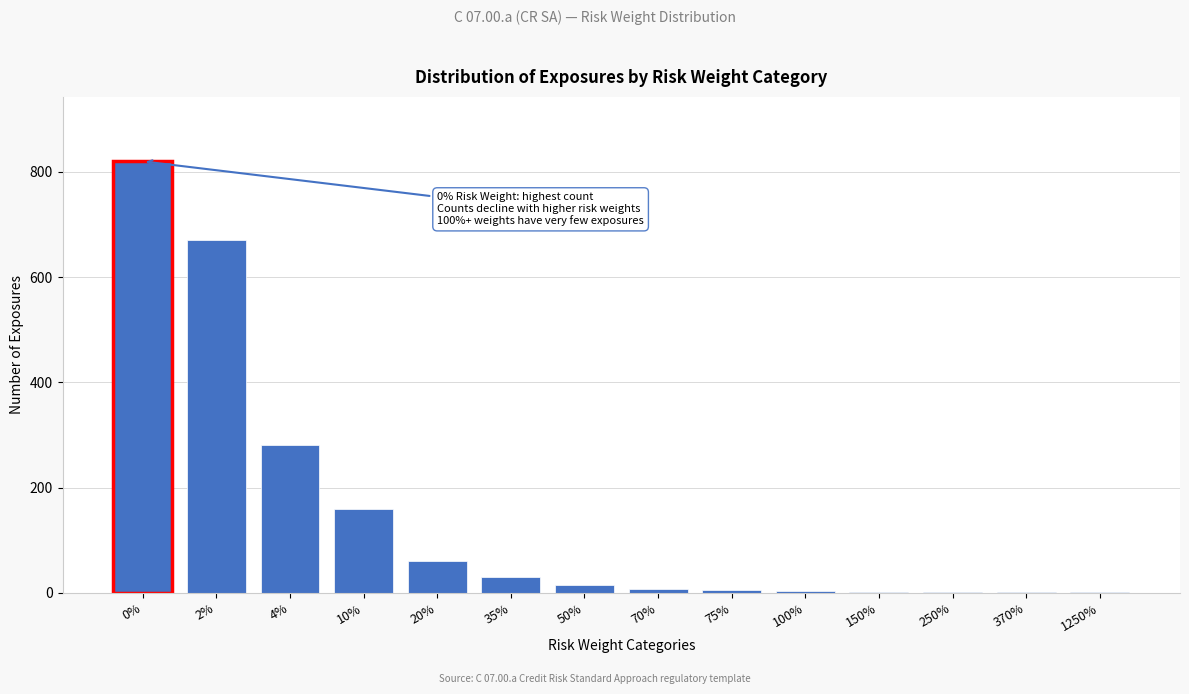

True or false: the data shows 3 at 100%.

True